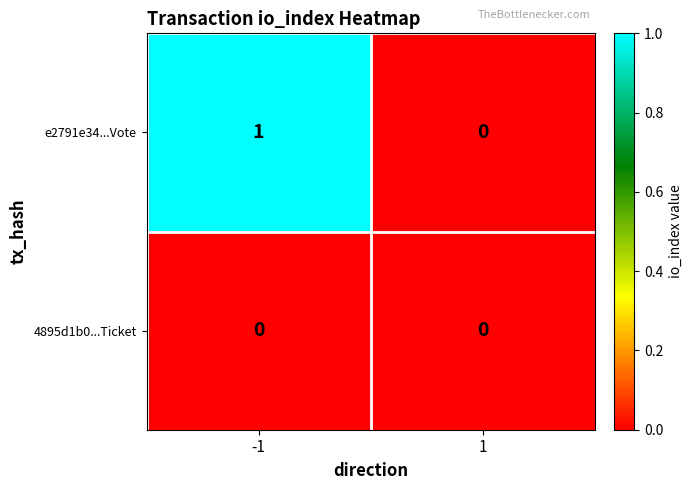

What is the difference between the highest and lowest values at -1?

1